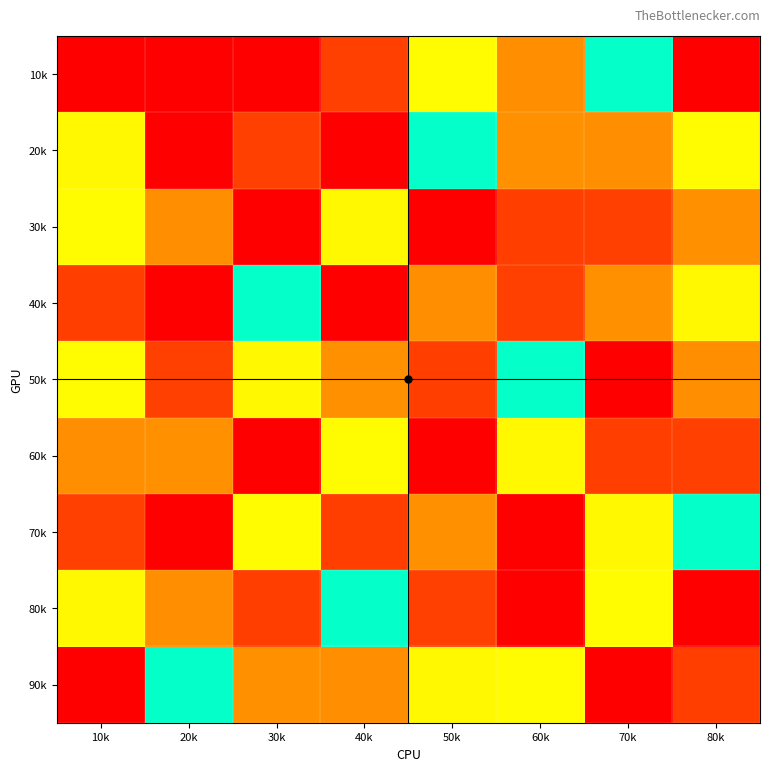

How many values in the 50k series exceed 6?

3